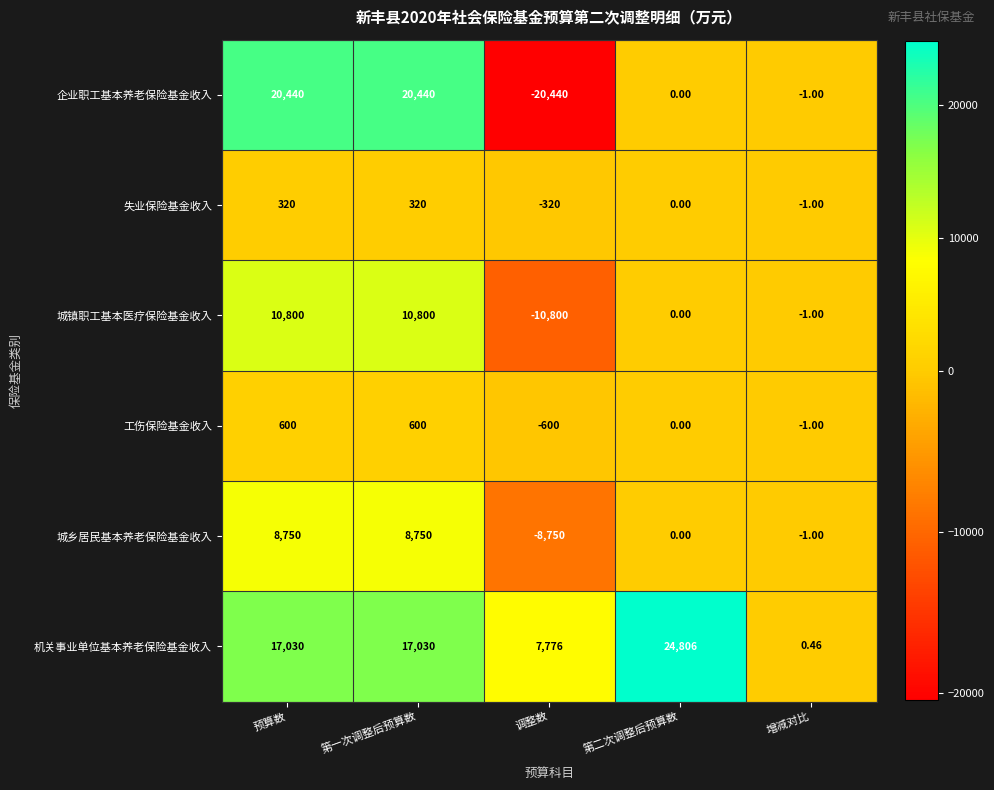

Which category has the lowest value in the 企业职工基本养老保险基金收入 series?

调整数